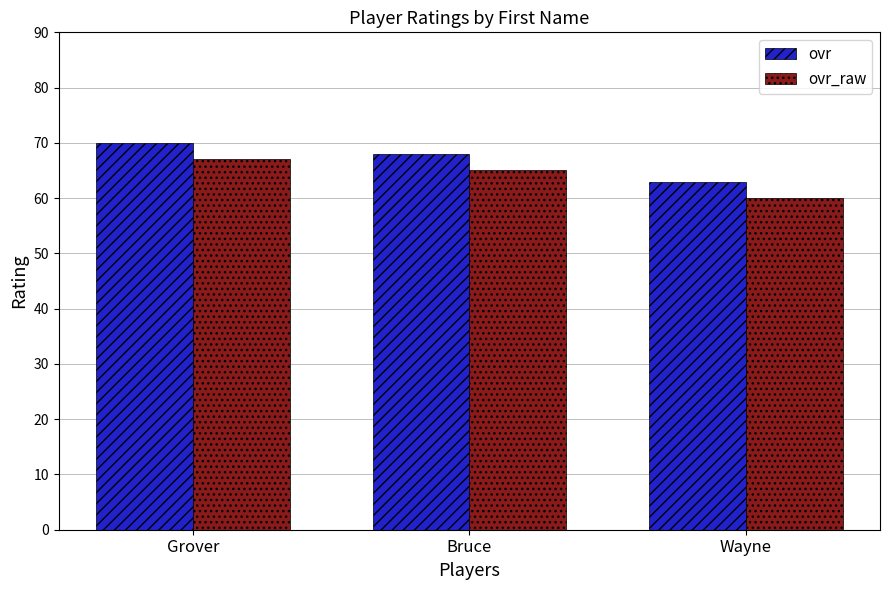

How many groups of bars are there?

3